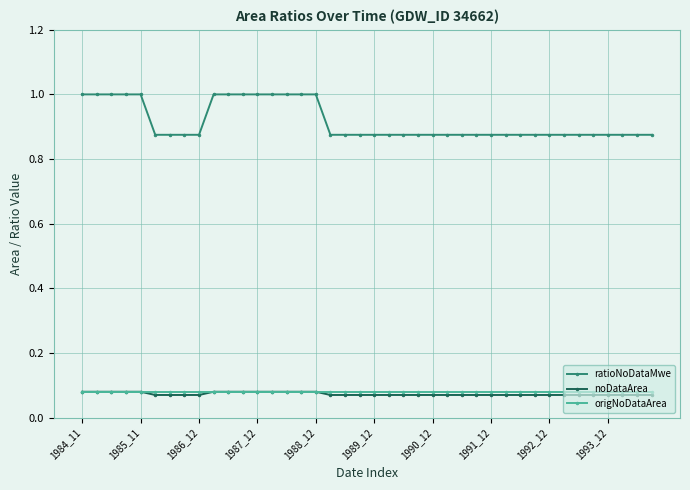

Which series has the widest spread of values?

ratioNoDataMwe